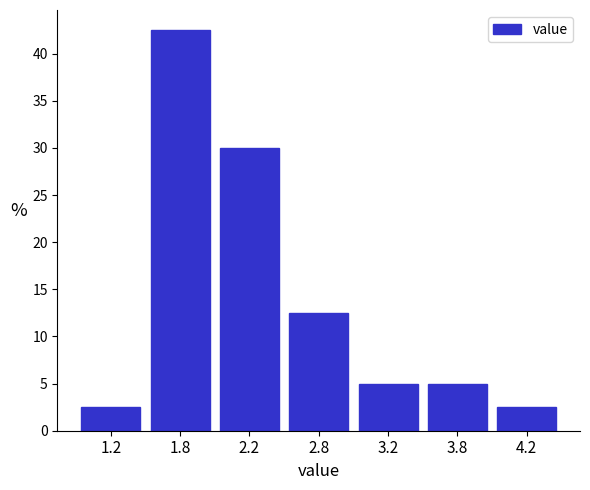

Reading left to right, list all the values displayed in this chart.

2.5	42.5	30.0	12.5	5.0	5.0	2.5